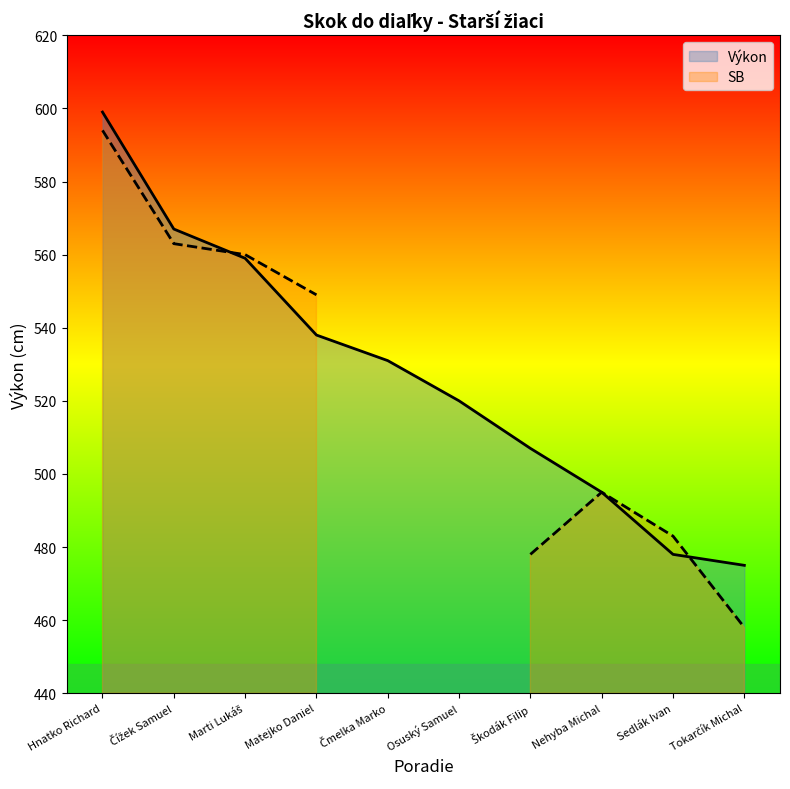

At which label does the data first exceed 531?

Hnatko Richard